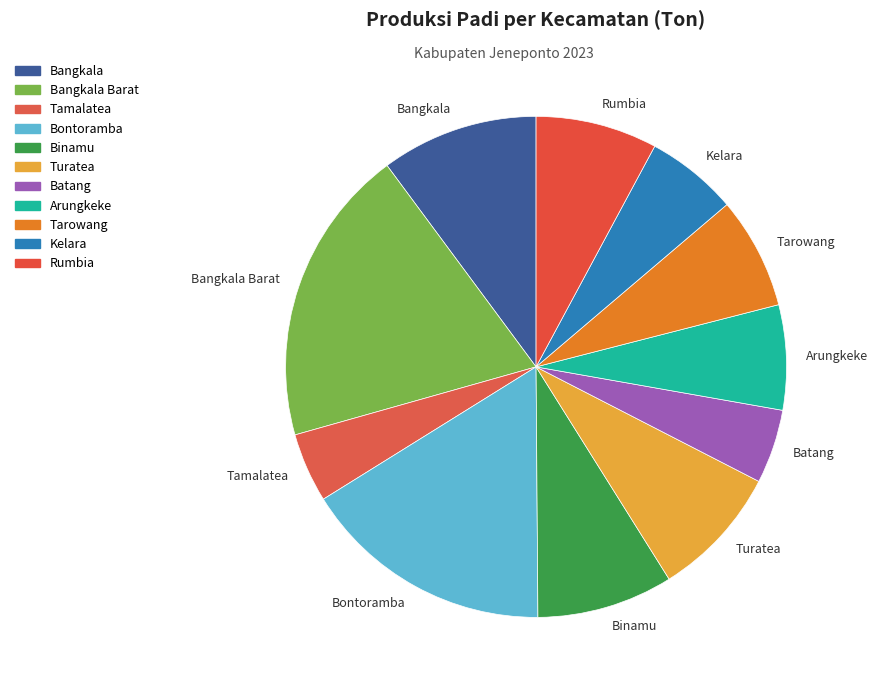

Does Turatea account for over 50% of the chart?

No